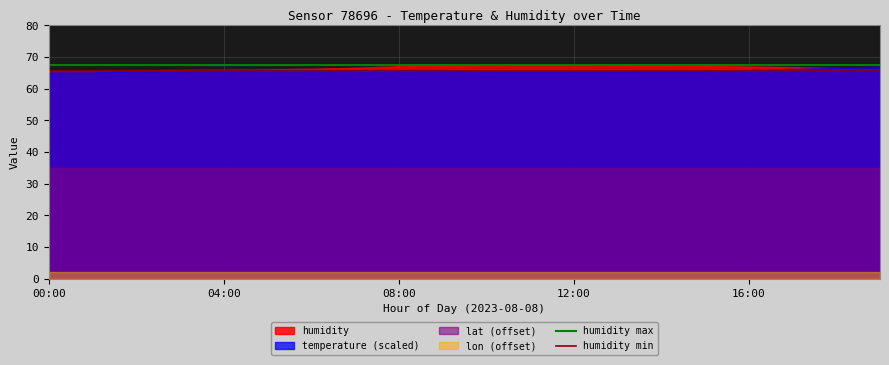

The value of lat (offset) at 04:00 is 35.0. True or false?

True